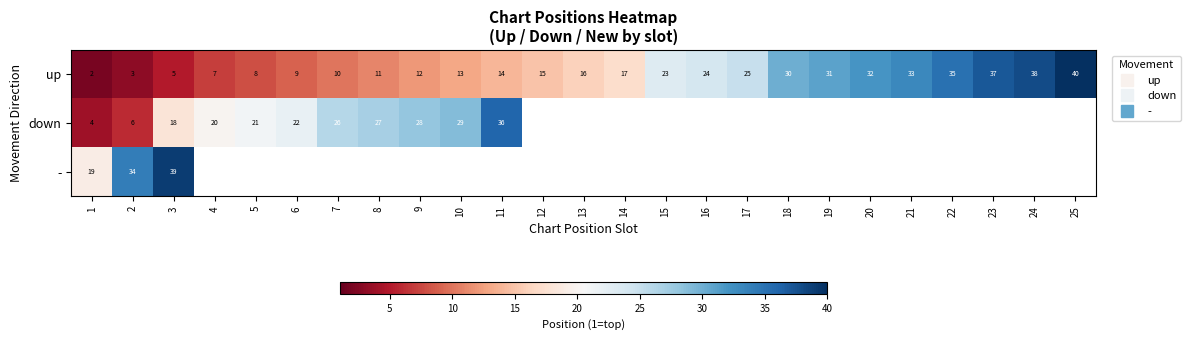

How many categories are shown in the chart?

25